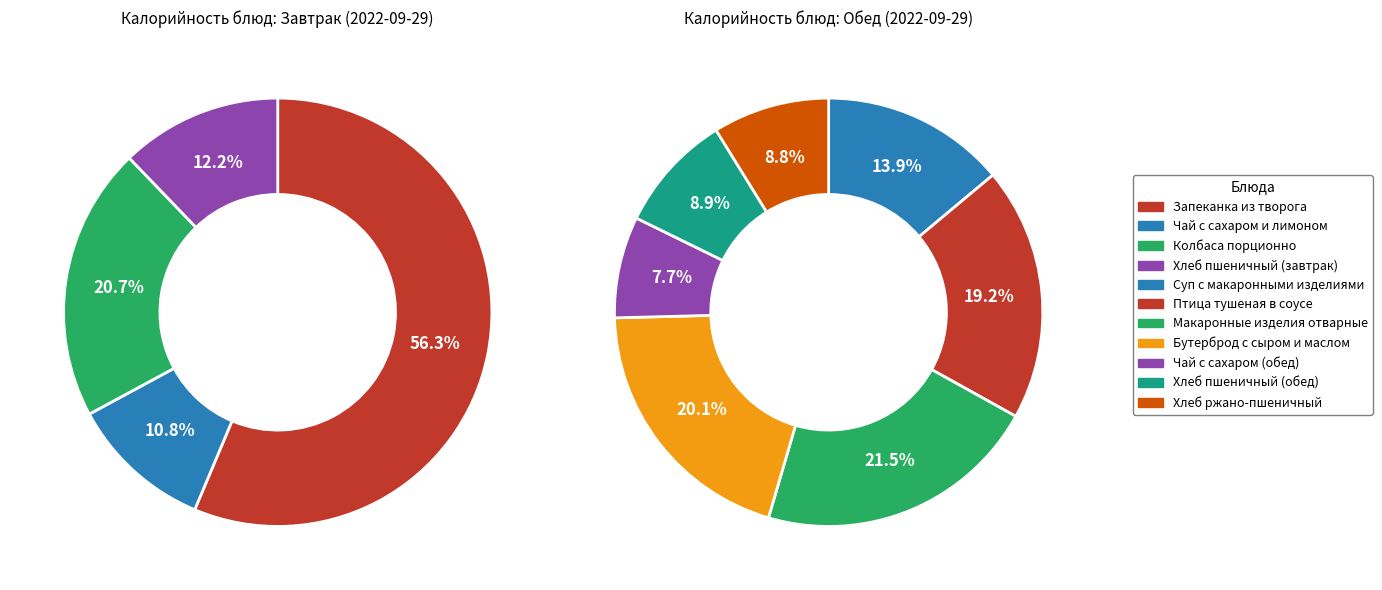

Which slice is the smallest?

Чай с сахаром (обед)